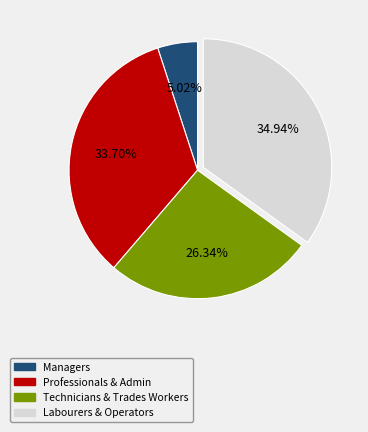

Does any single category account for the majority?

No